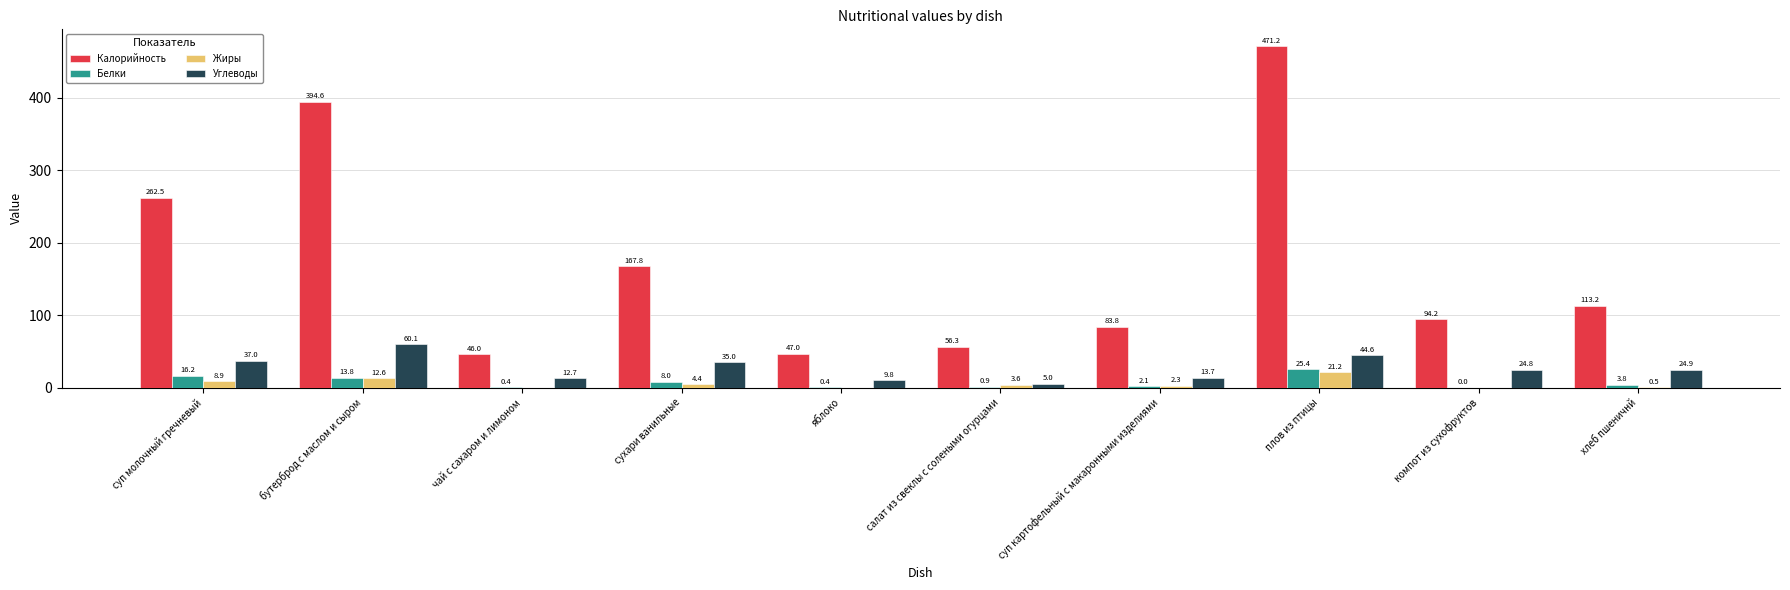

The value of Калорийность at салат из свеклы с солеными огурцами is 82.9. True or false?

False